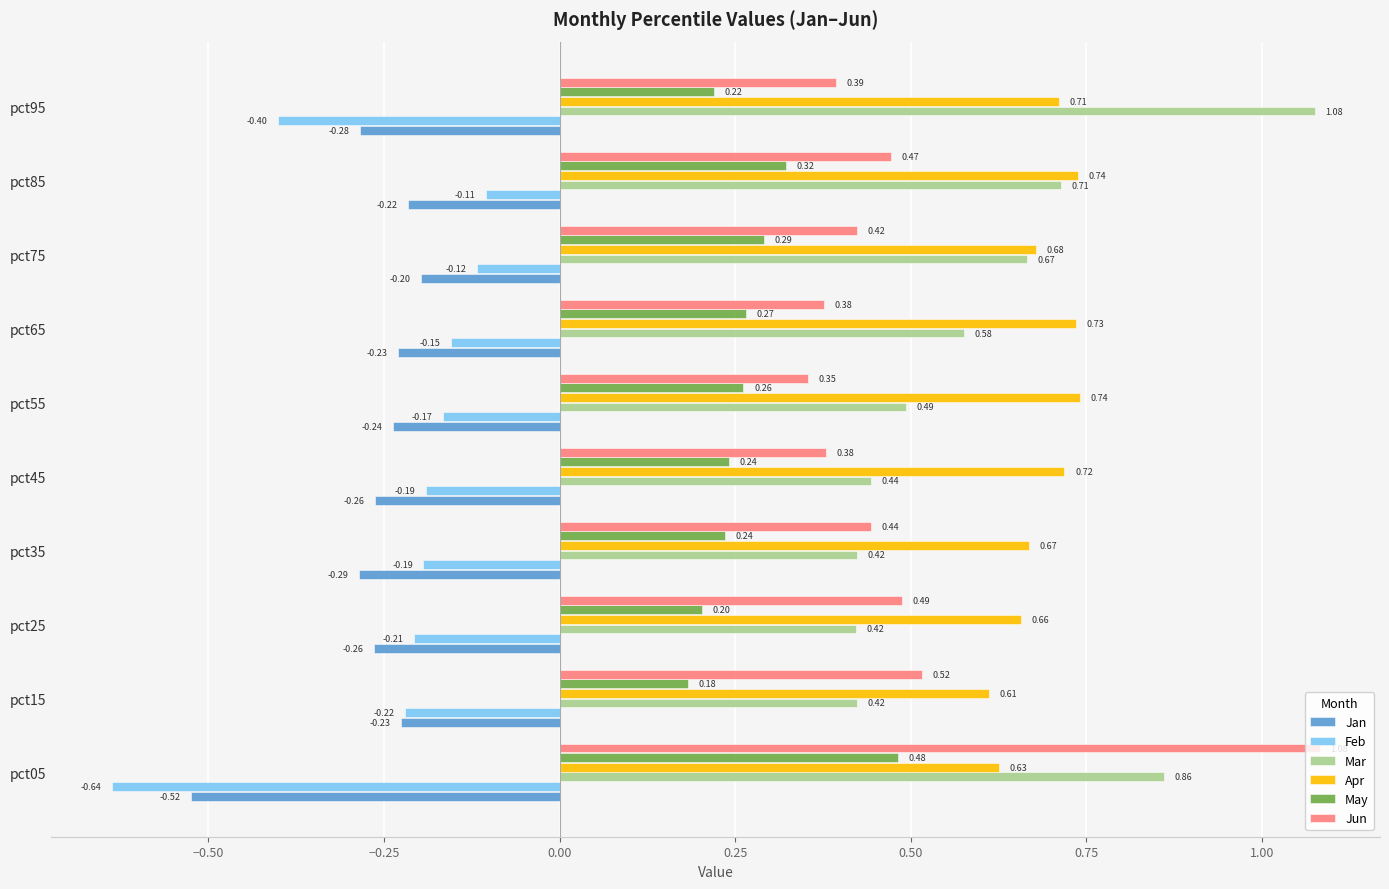

At which category does the chart reach its minimum across all series?

pct05